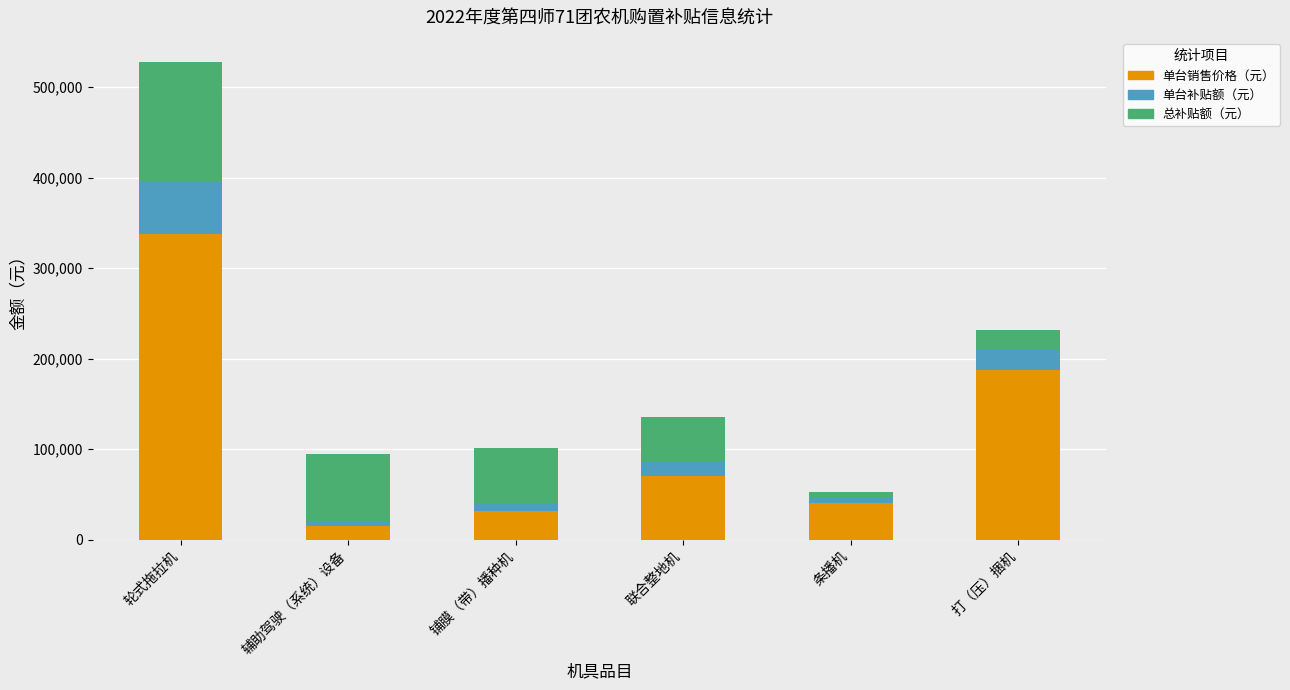

Where does the 单台销售价格（元） series first go above 70000?

轮式拖拉机